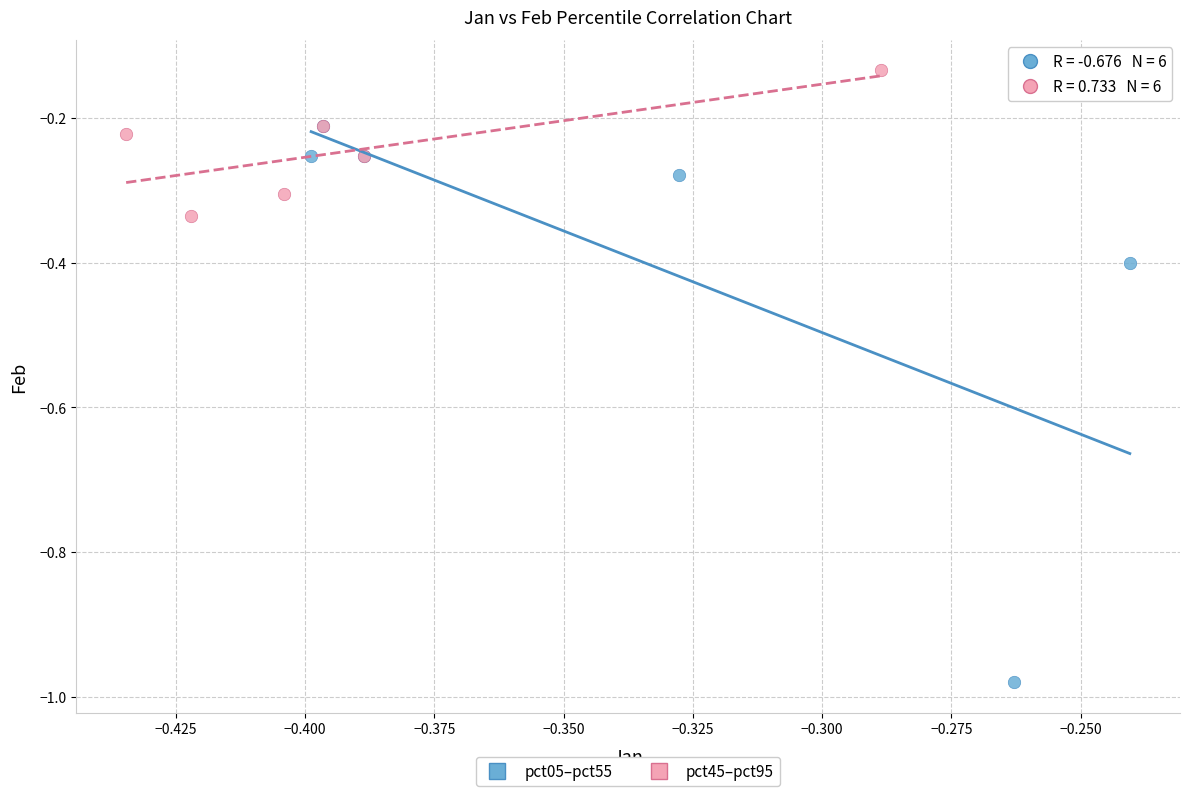

Which series has the widest spread of Y values?

pct05–pct55